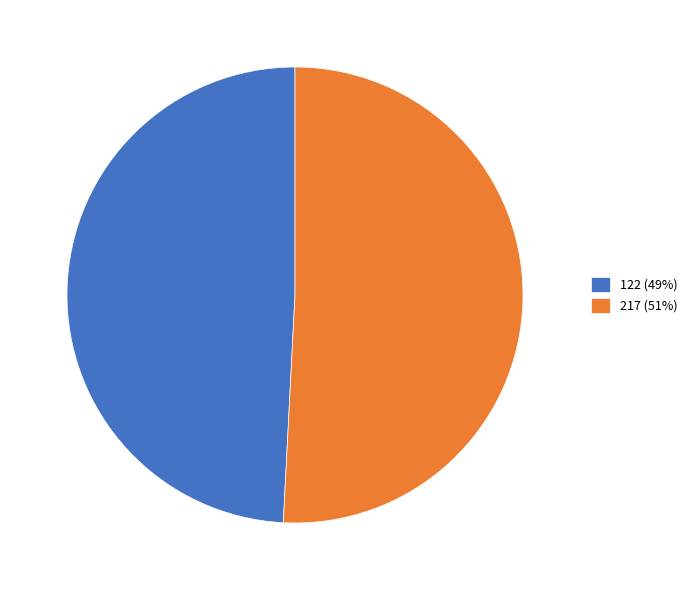

How many segments does this pie chart have?

2